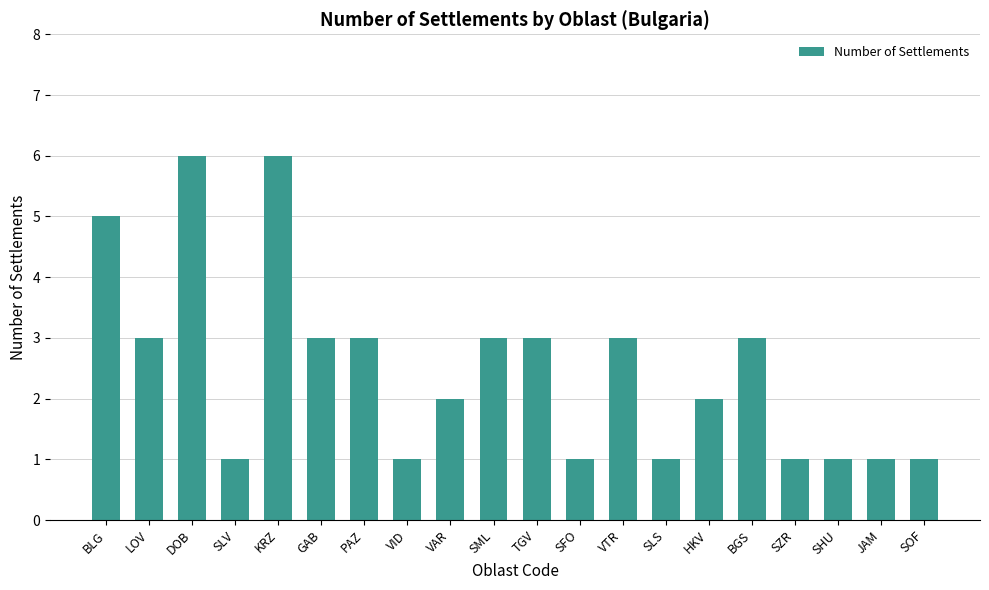

What is the value of the 2nd bar from the left?

3